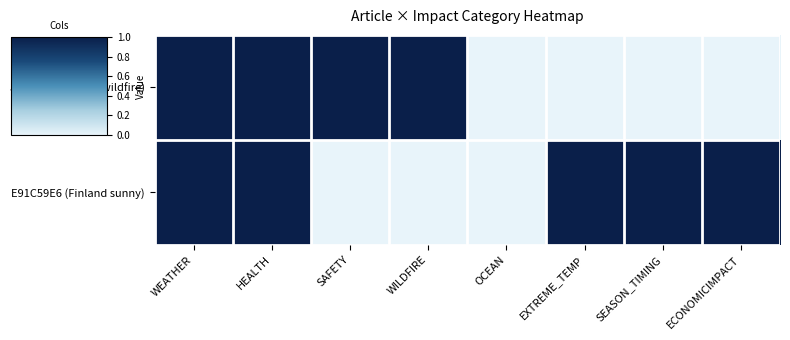

At which category is the sum across all series the highest?

WEATHER